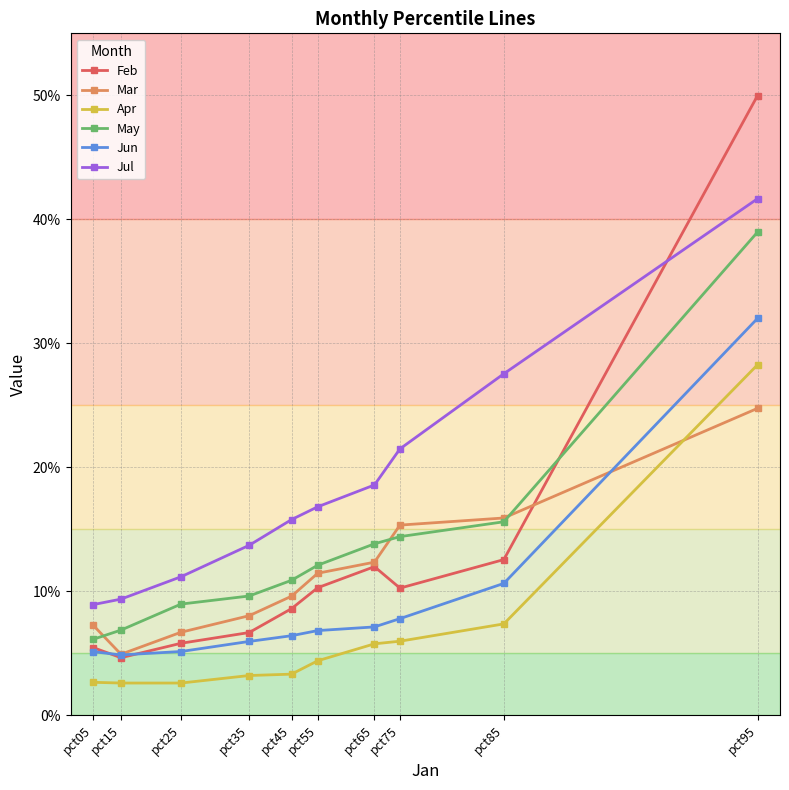

Does the chart have visible grid lines?

Yes